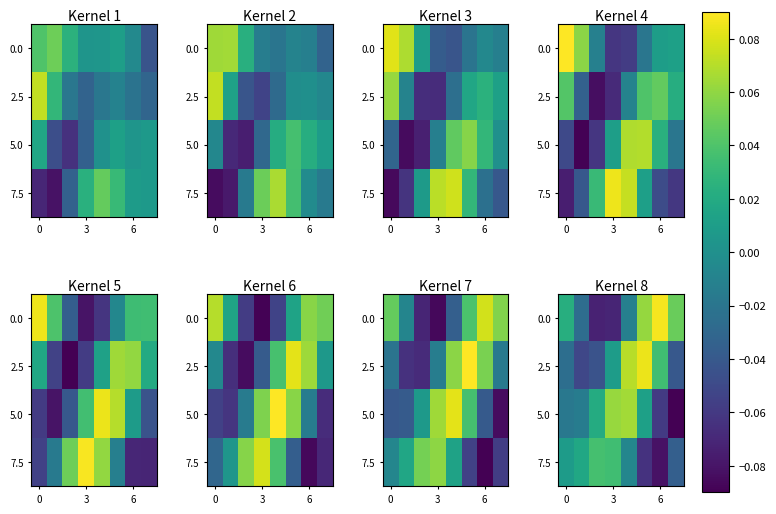

What is the highest value of the 2.5 series?

0.1